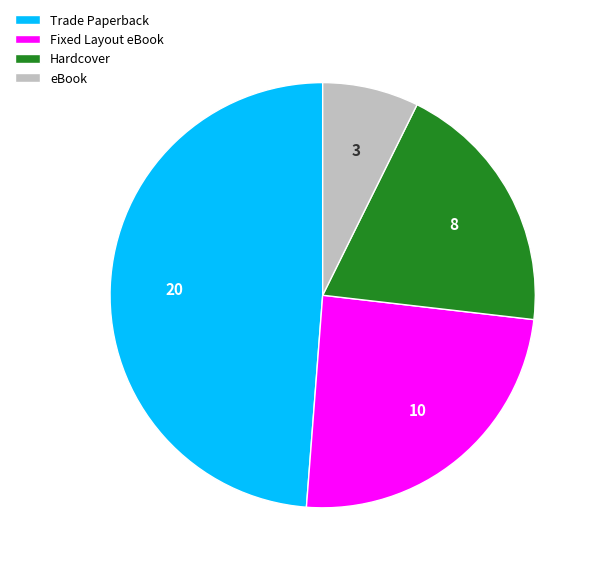

Is it true that Trade Paperback is 49% of the pie?

True